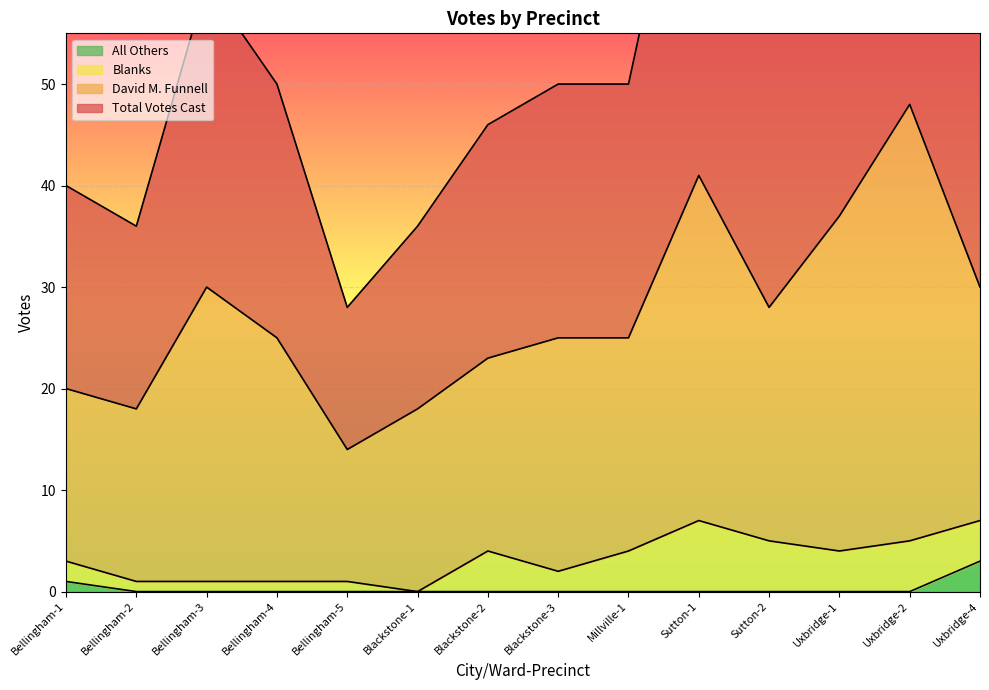

True or false: Total Votes Cast has more than 0 interior local peaks.

True